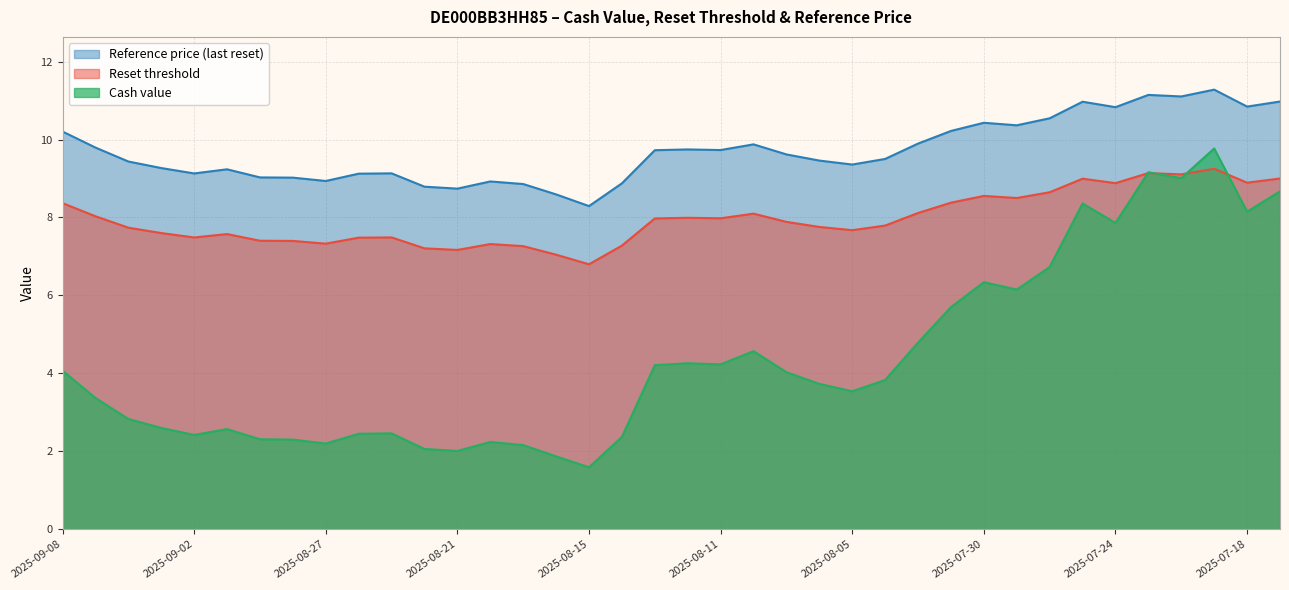

True or false: Reset threshold and Reference price (last reset) cross at least once.

False